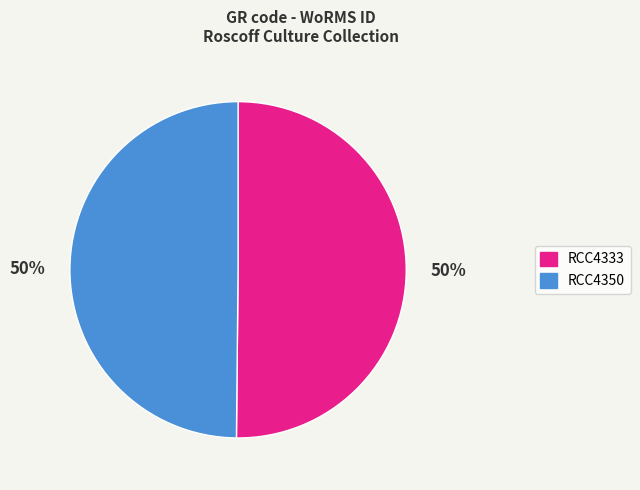

What is the ratio of the value at RCC4350 to the value at RCC4333?

1.0